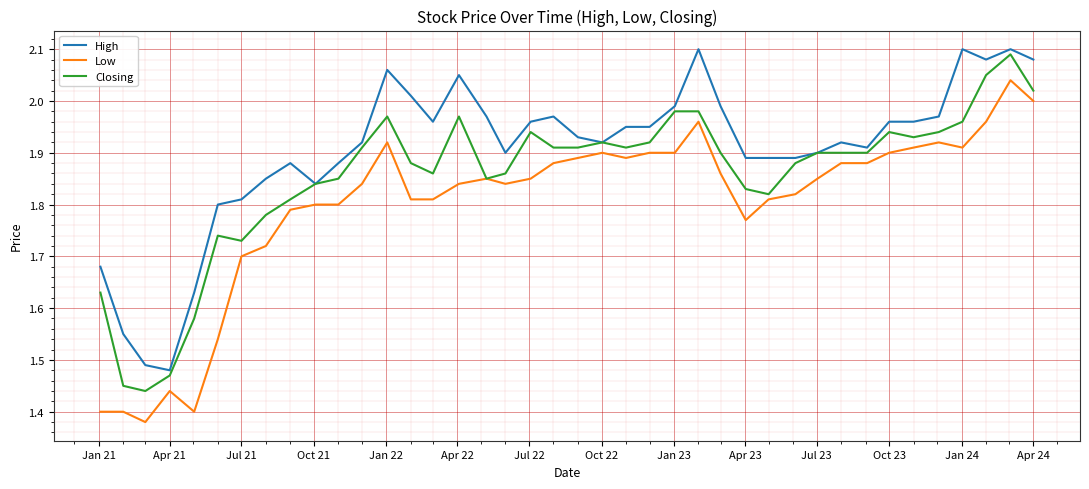

List the series in order of their overall mean, highest first.

High, Closing, Low